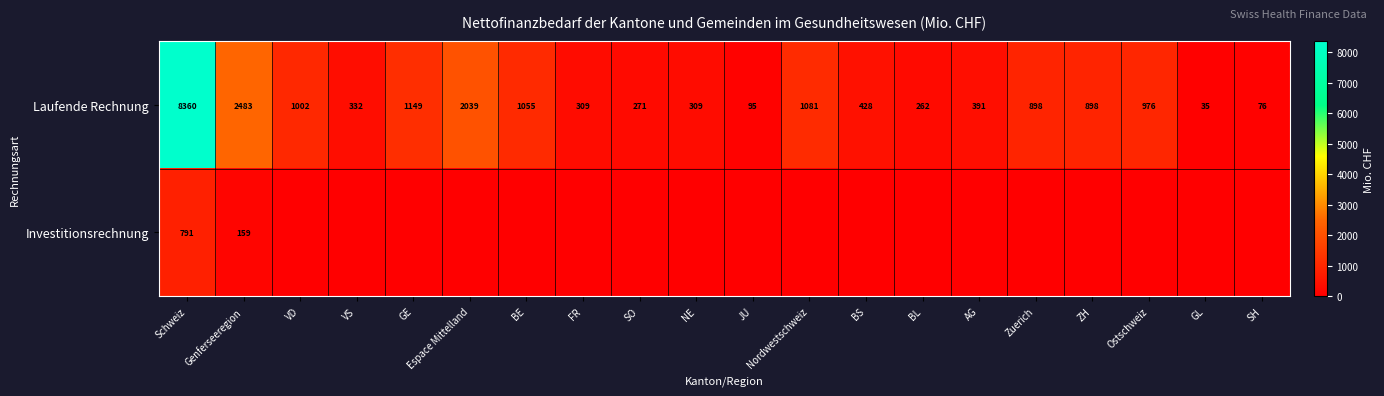

True or false: Investitionsrechnung has a value of 159 at Genferseeregion.

True